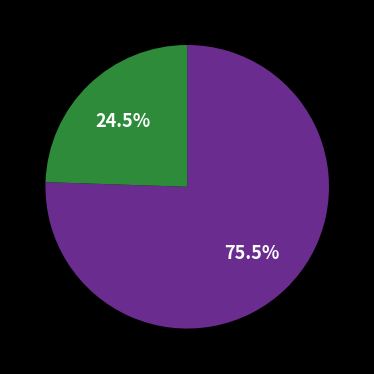

Is there any slice that represents more than half of the pie?

Yes